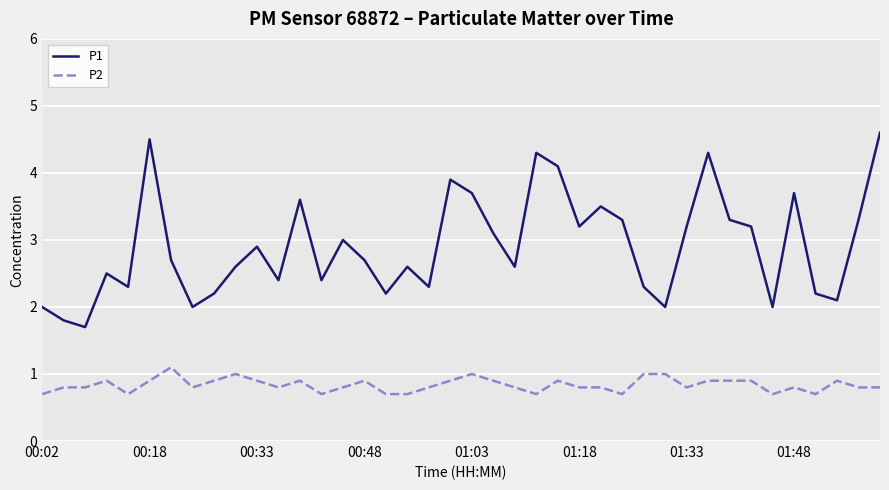

Which series has the largest range (max minus min)?

P1